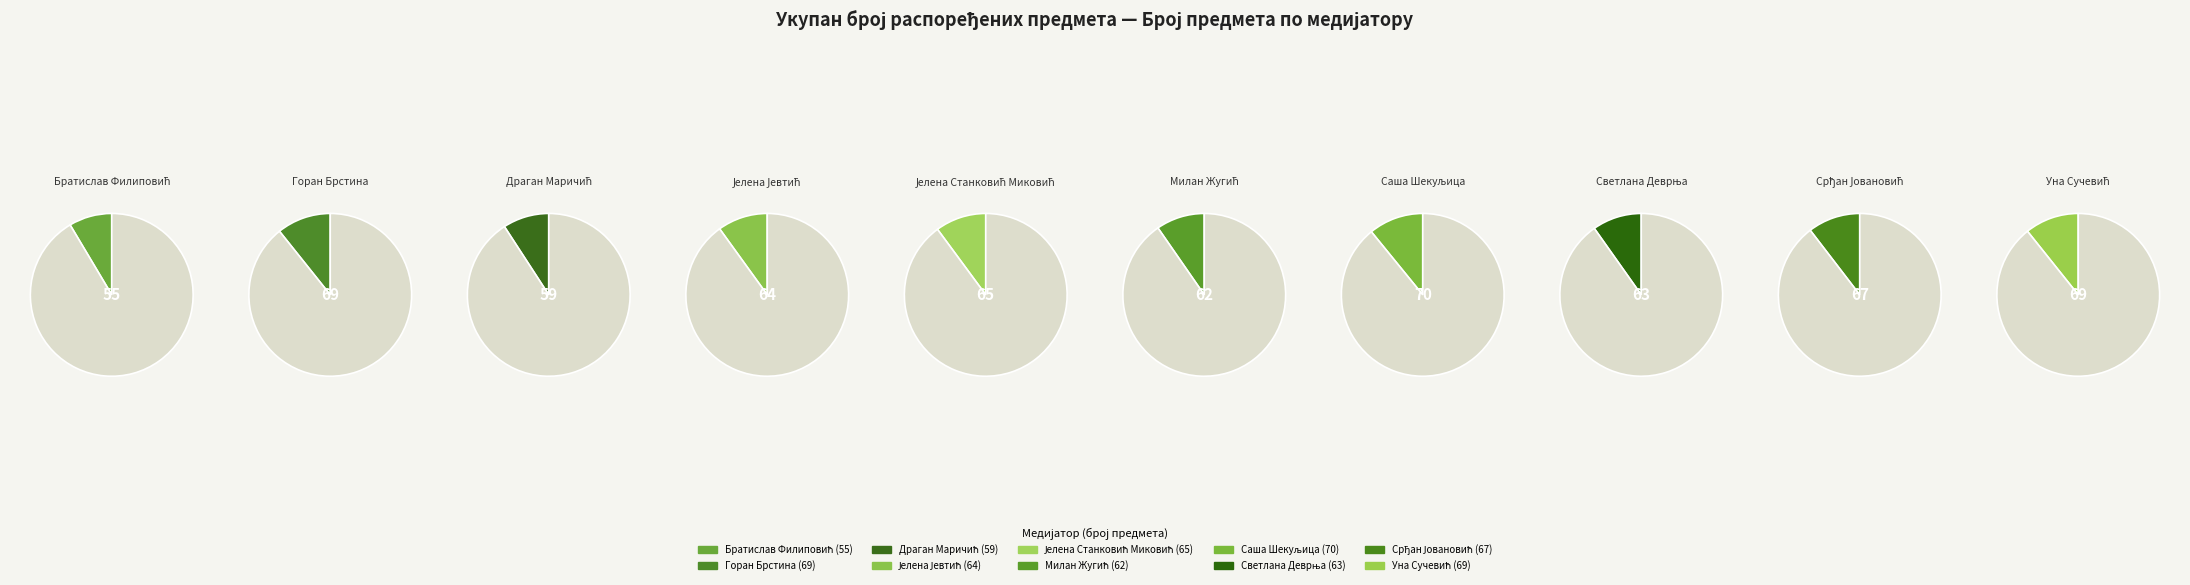

Is Уна Сучевић the majority of the pie?

No